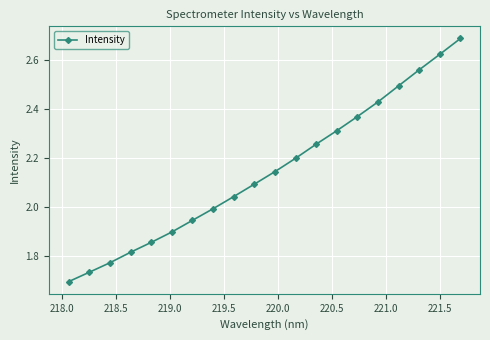

What is the difference between the maximum and minimum values?

1.0